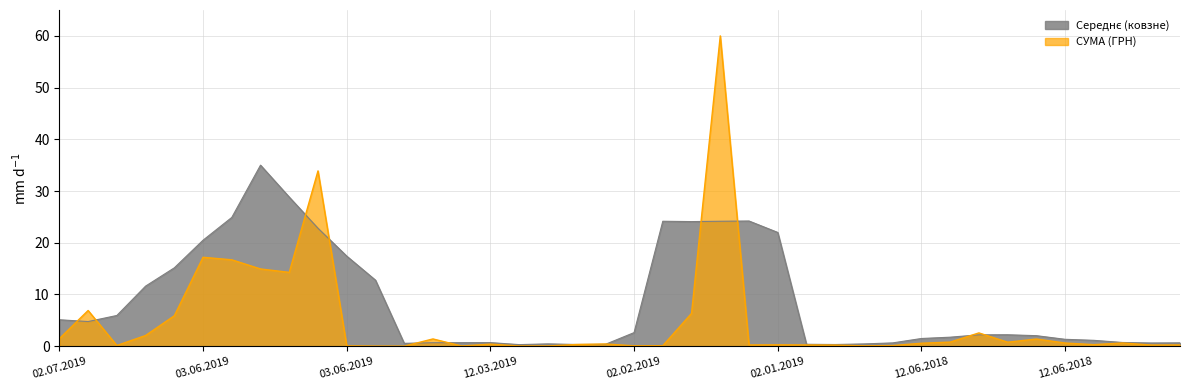

What is the average value?

4.8